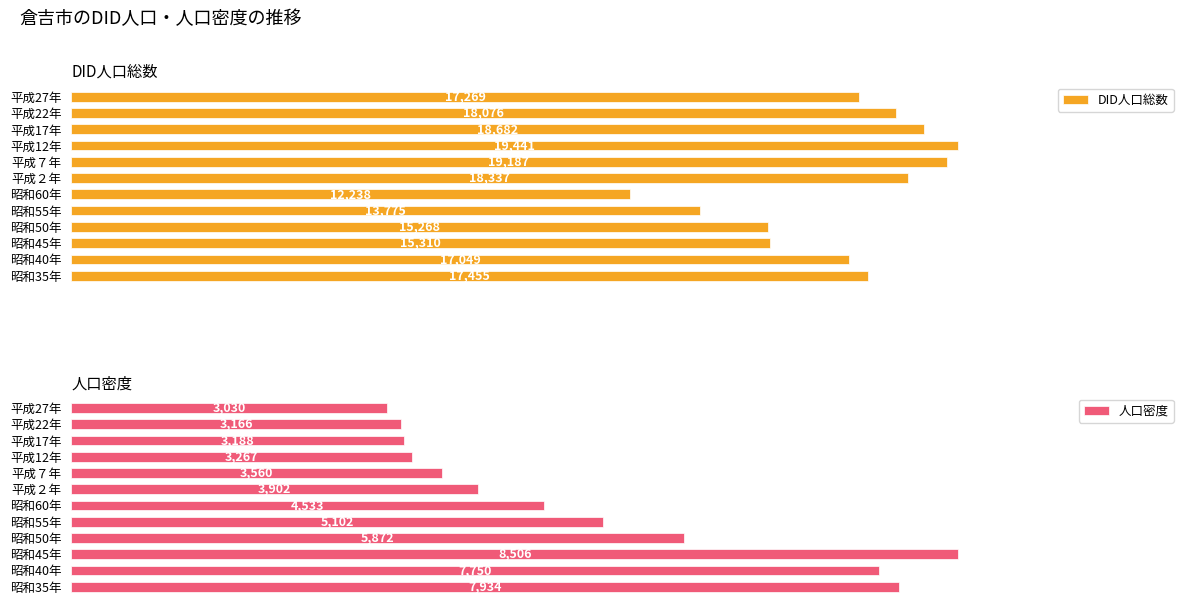

Which category has the highest value in the DID人口総数 series?

平成12年